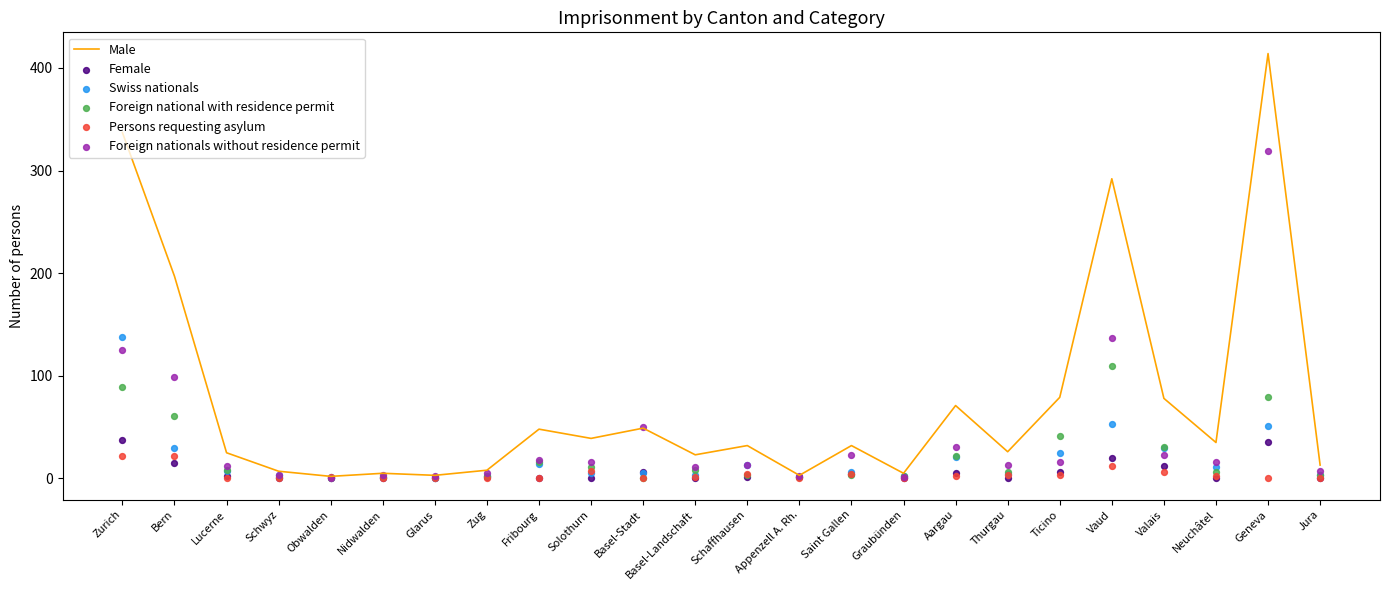

At which category is the sum across all series the highest?

Geneva